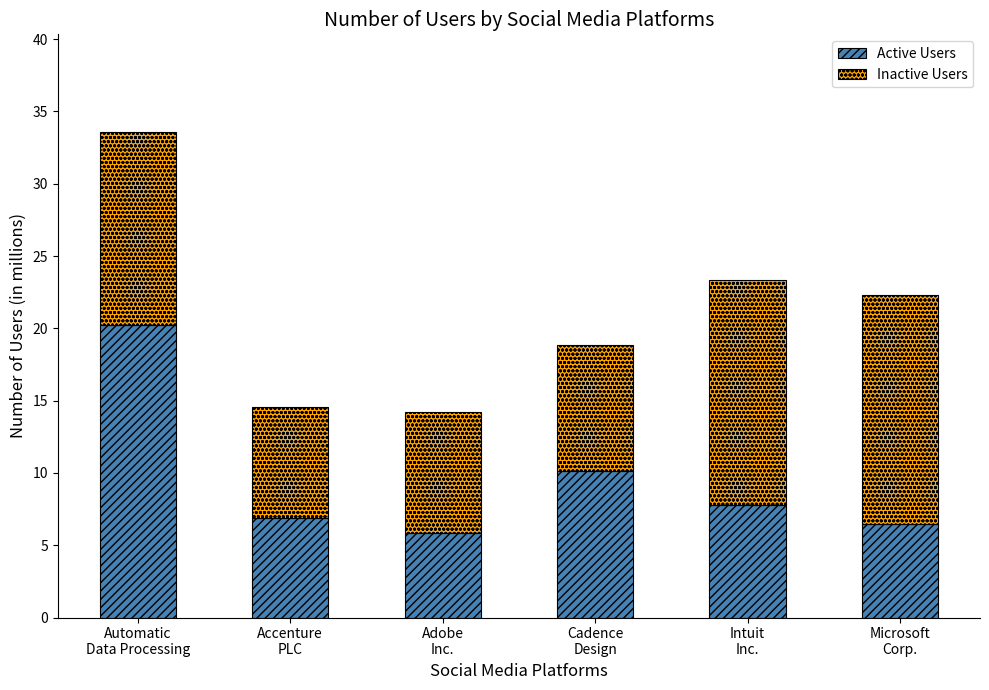

At which category is the sum across all series the highest?

Automatic
Data Processing